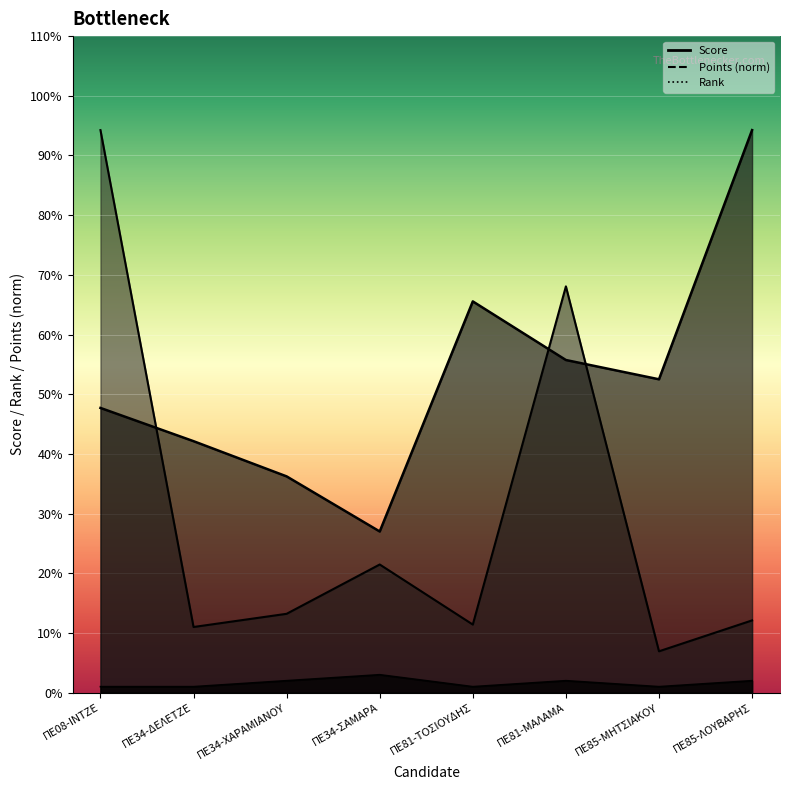

What are all the series names shown in the legend?

Rank, Score, Points